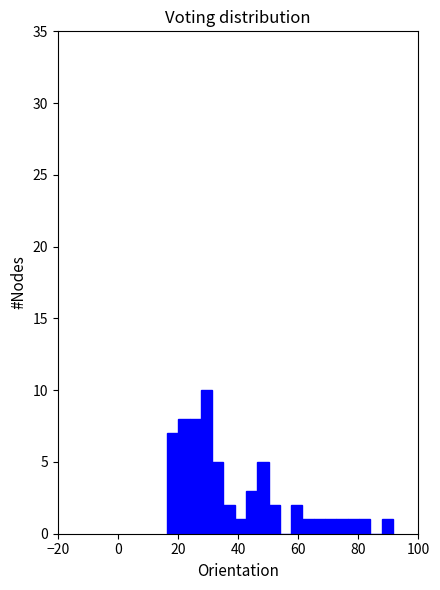

Around what value on the x-axis is the tallest bar? Give the approximate position of its centre, as read against the axis.

30